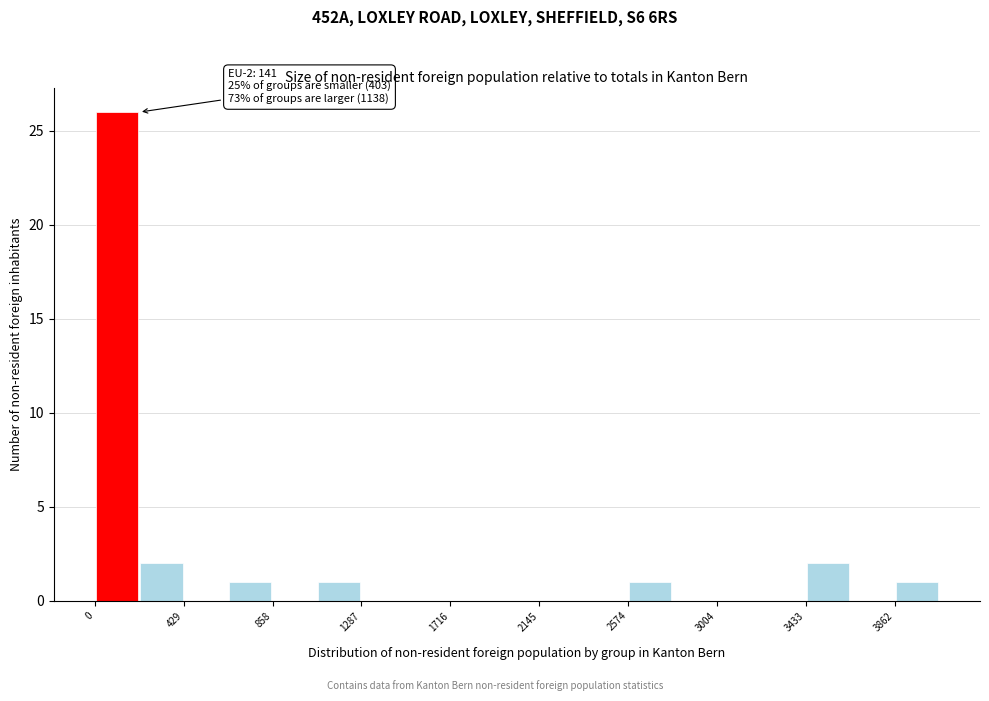

Over which range of the x-axis is the bar tallest?

0 to 200